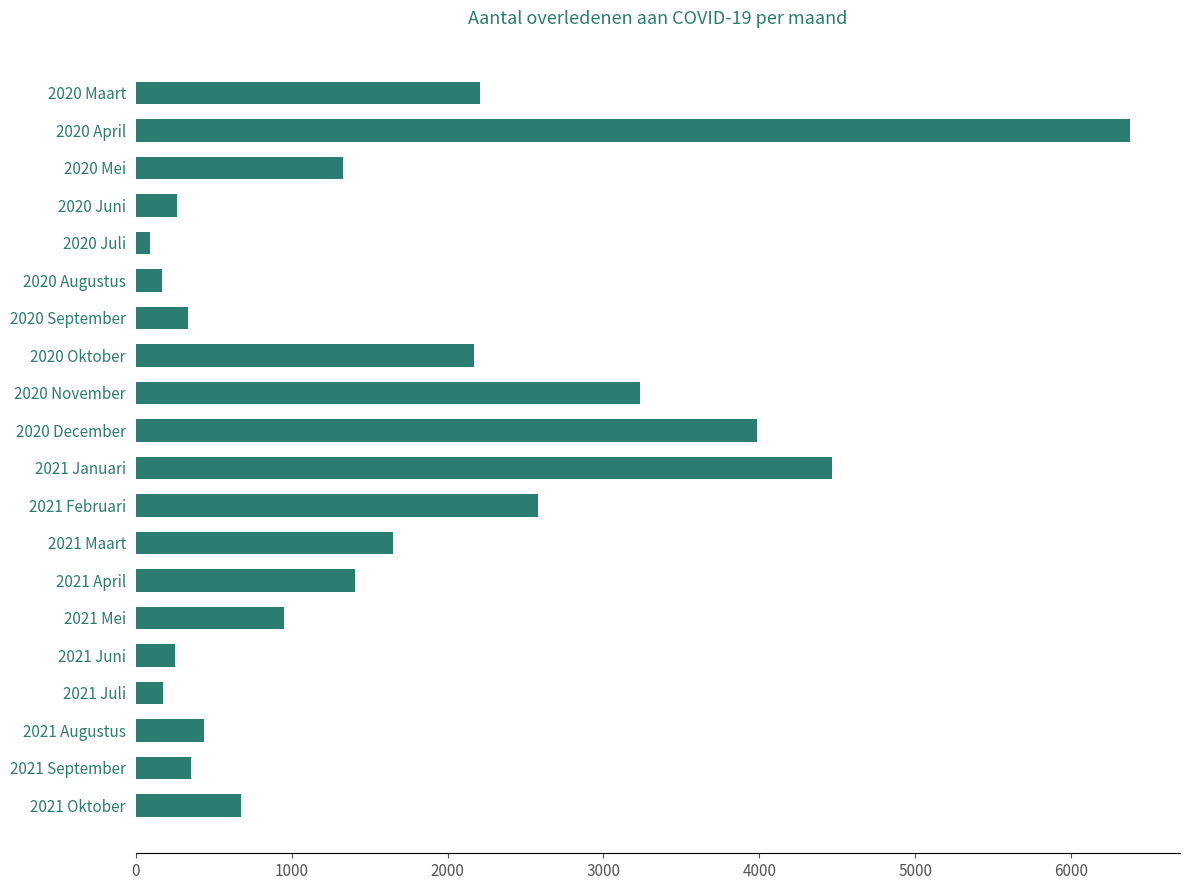

What is the value of the 10th bar from the top?

3986